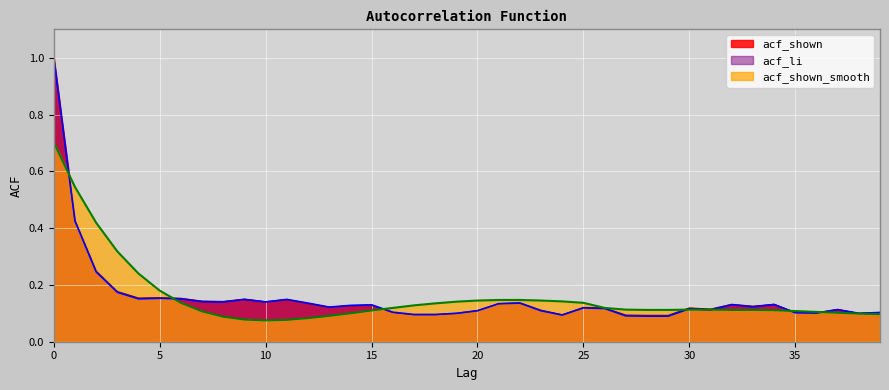

Which series has the largest total across all categories?

acf_shown_smooth